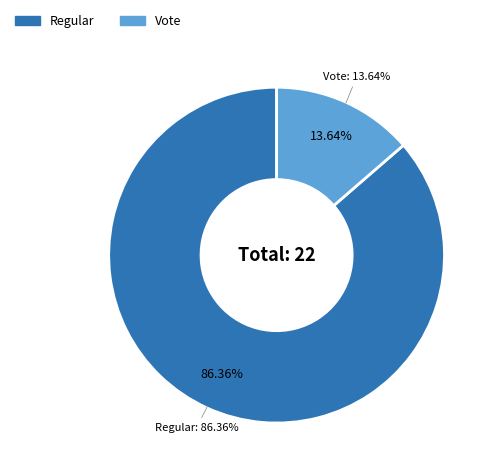

Rank the categories by value from highest to lowest.

Regular, Vote